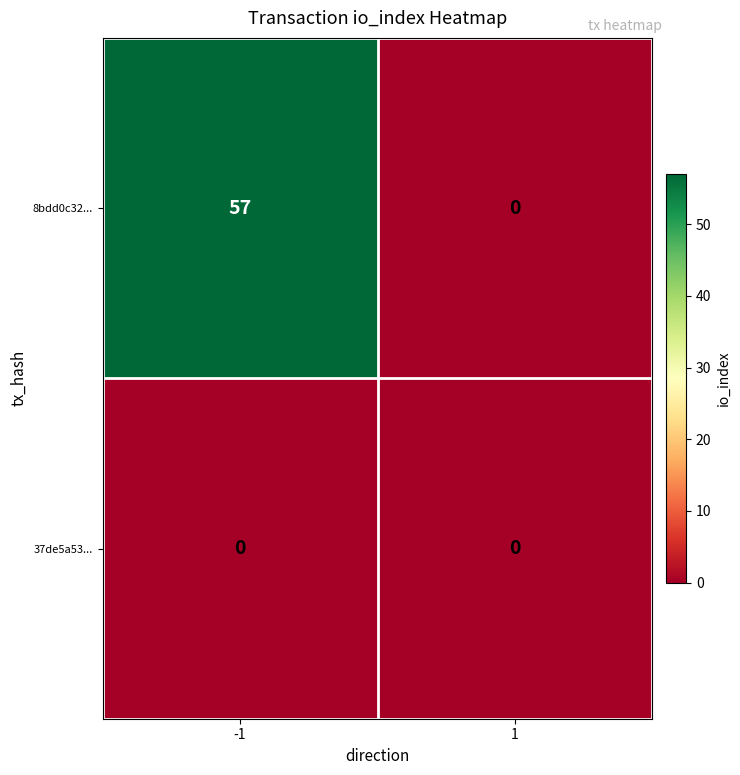

The 37de5a53... series shows 0 at 1. True or false?

True